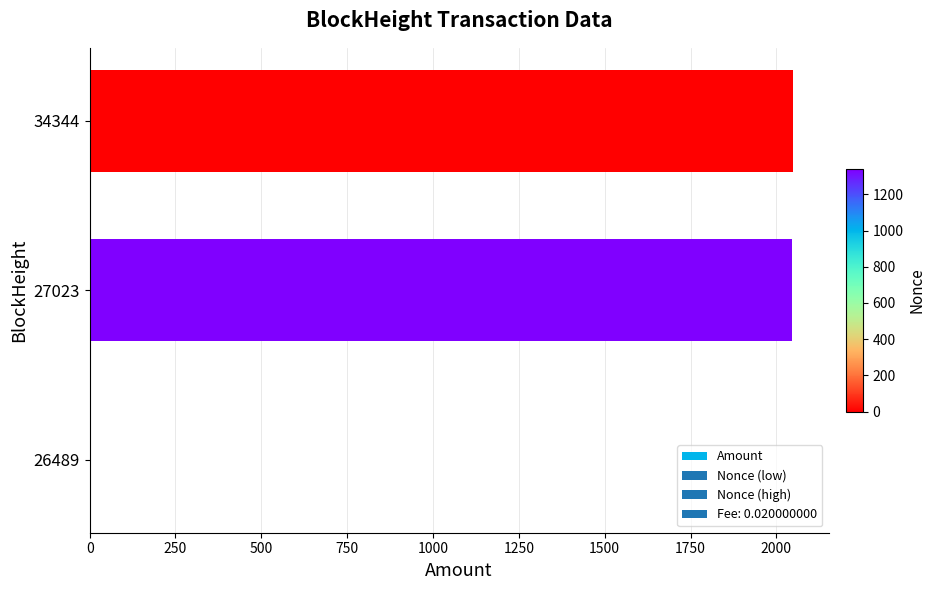

True or false: the data shows 804.0 at 27023.

False